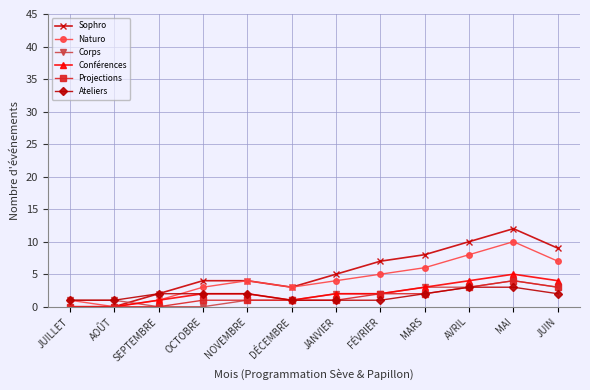

At which category is the sum across all series the highest?

MAI